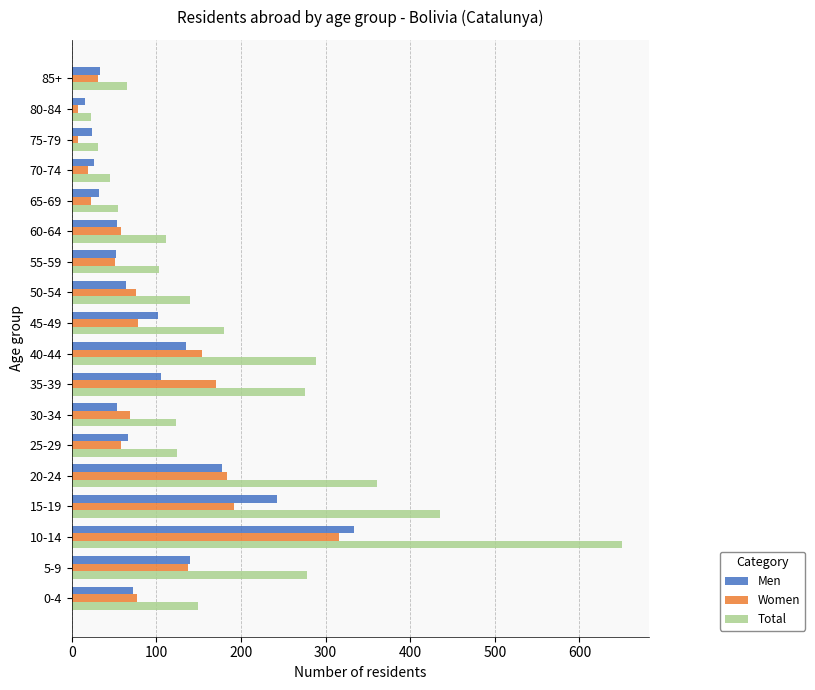

At which category is the sum across all series the highest?

10-14